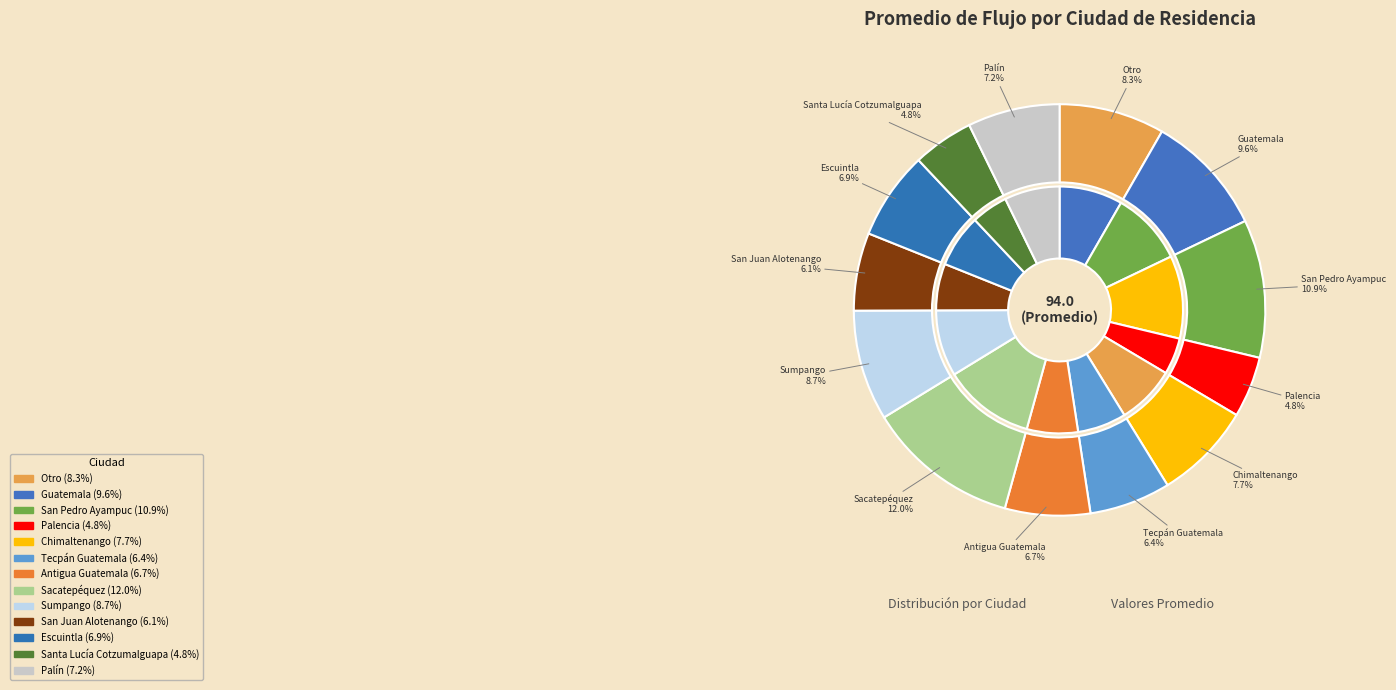

To the nearest percent, what is the difference between the largest and smallest slice percentages?

7%